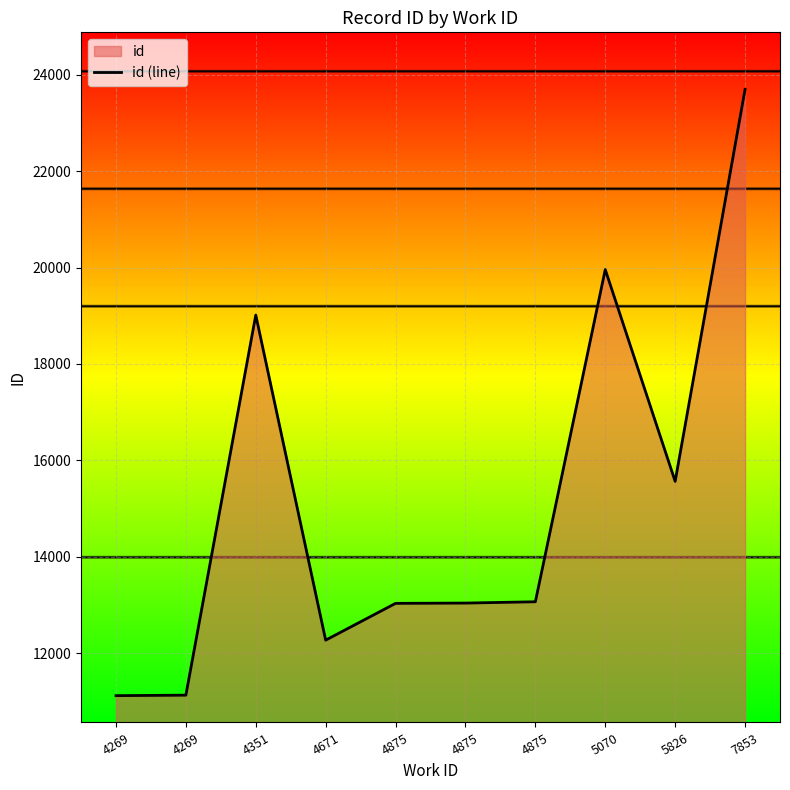

How many data points are less than 13068?

5